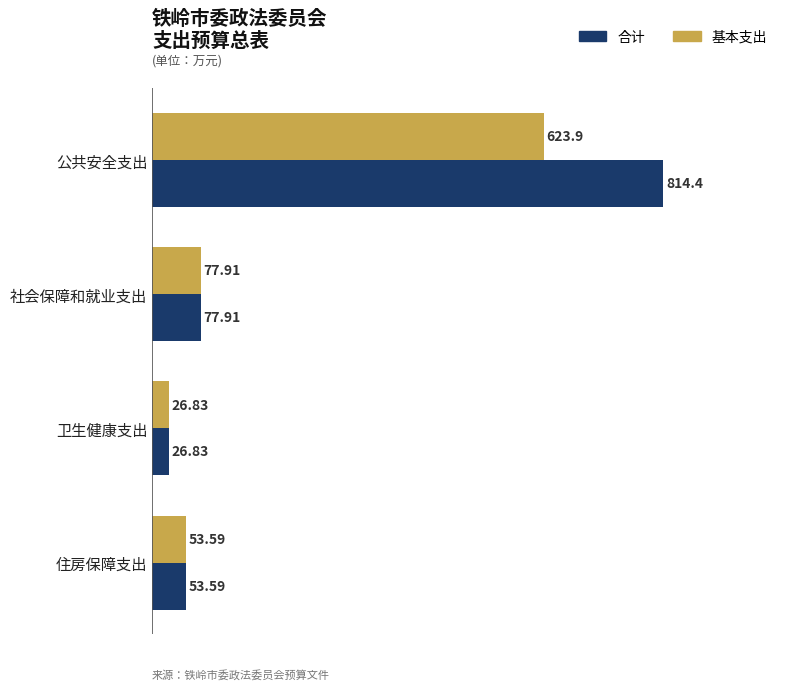

Which category has the lowest value across all series?

卫生健康支出